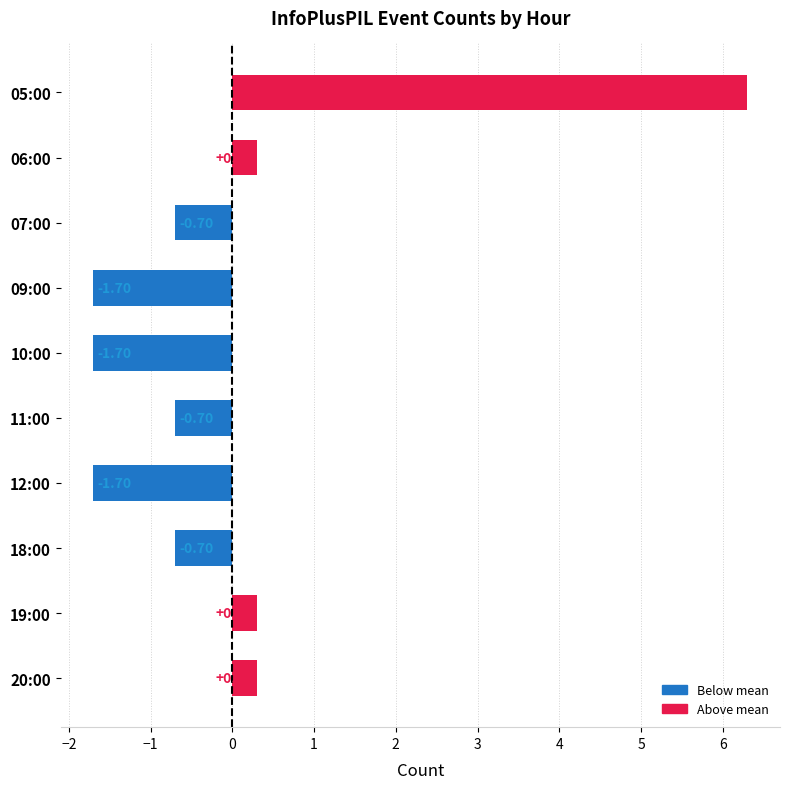

At which category does the chart reach its peak across all series?

05:00